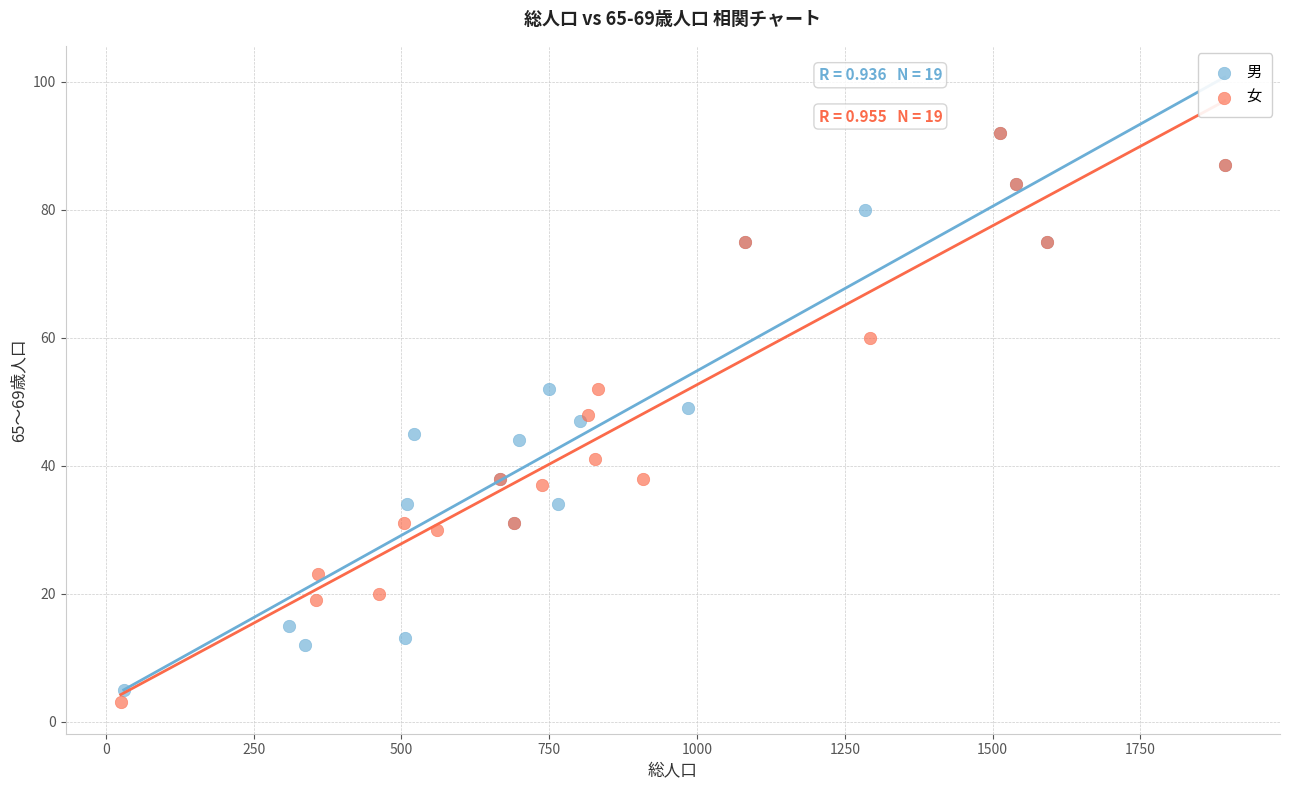

Which series has the largest Y range (max minus min)?

女